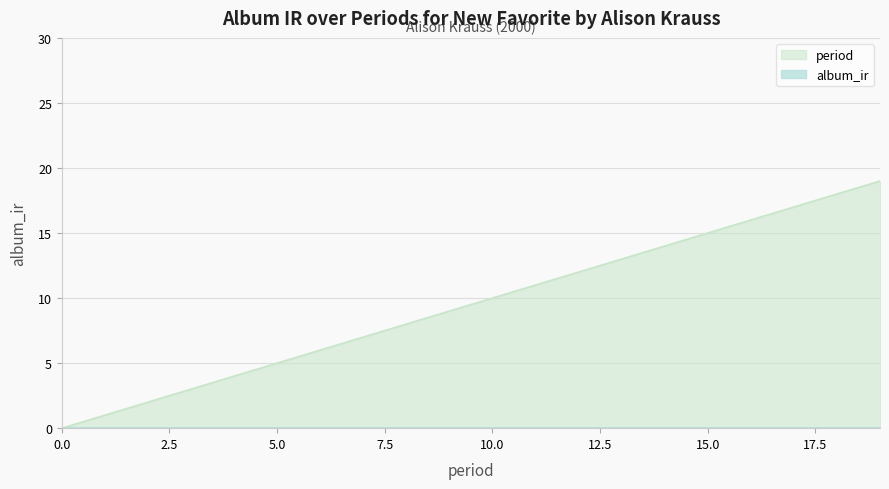

What is the change in value from 3 to 4?

+1